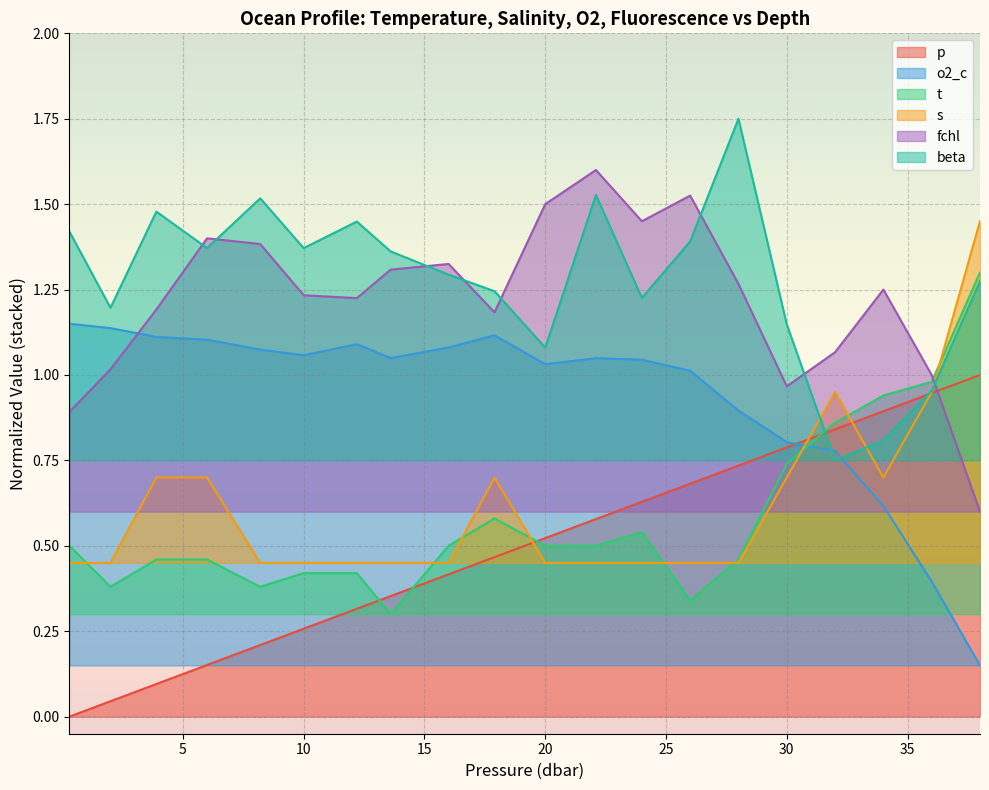

Rank the series by their maximum value, from highest to lowest.

beta, fchl, s, t, o2_c, p